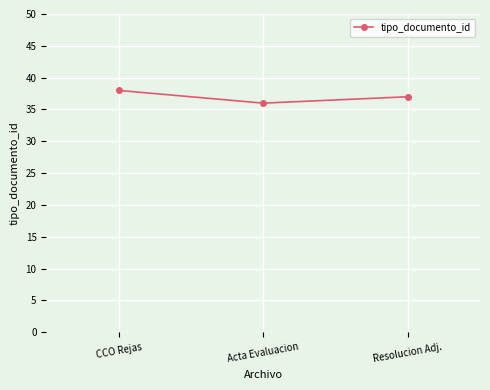

Reading left to right, extract all data points from this chart.

CCO Rejas=38	Acta Evaluacion=36	Resolucion Adj.=37